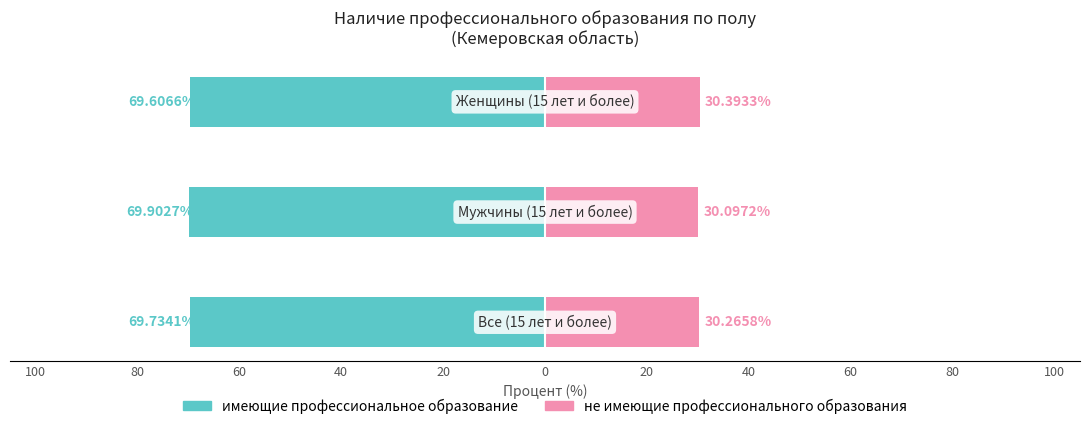

Which series has the largest range (max minus min)?

не имеющие профессионального образования